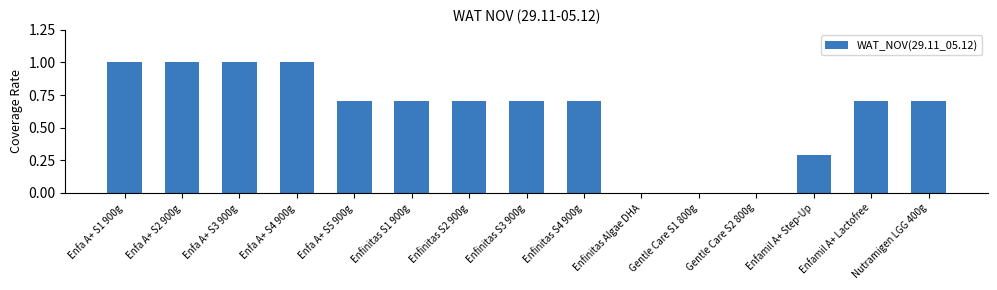

Reading left to right, extract all data points from this chart.

1.0	1.0	1.0	1.0	0.7	0.7	0.7	0.7	0.7	0.0	0.0	0.0	0.3	0.7	0.7